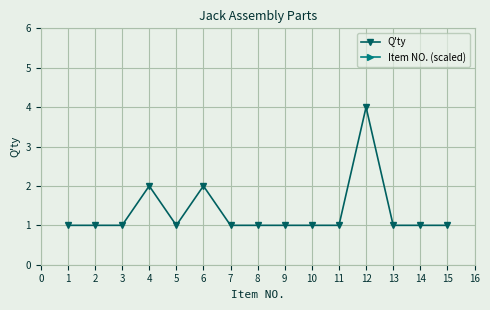

The value of Q'ty at 5 is 1. True or false?

True